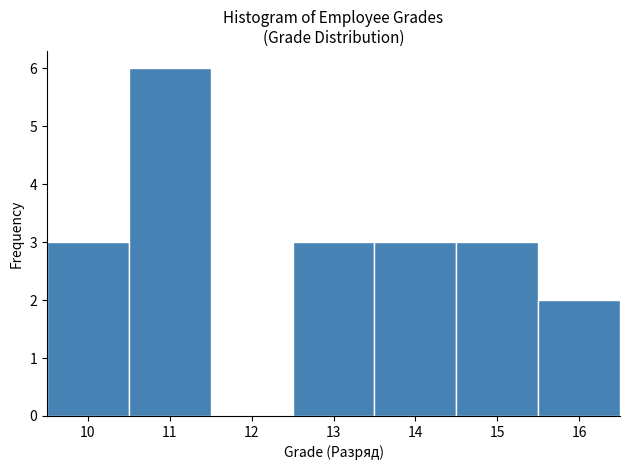

What is the height of the bar covering 13.5 to 14.5 on the x-axis? The values are not printed on the chart, so give them approximately, as read against the axis.

3